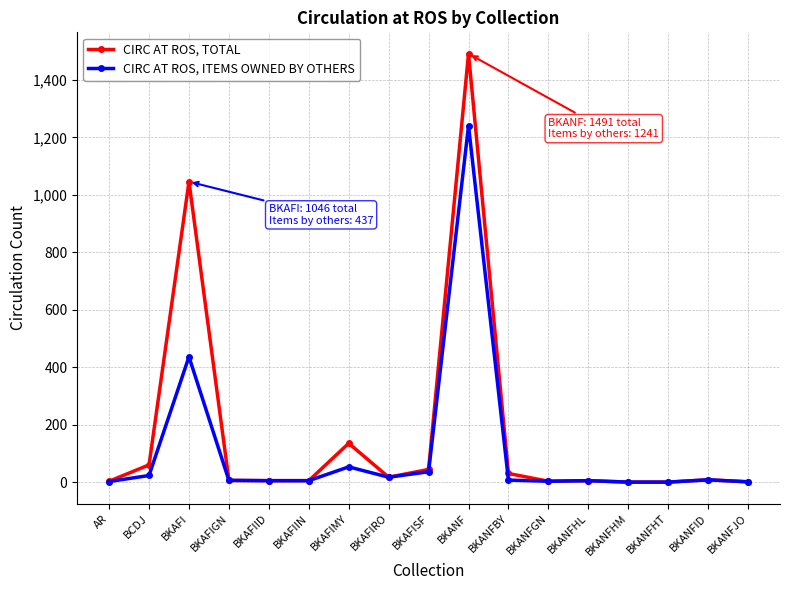

True or false: CIRC AT ROS, ITEMS OWNED BY OTHERS has more than 0 points higher than both neighbors.

True